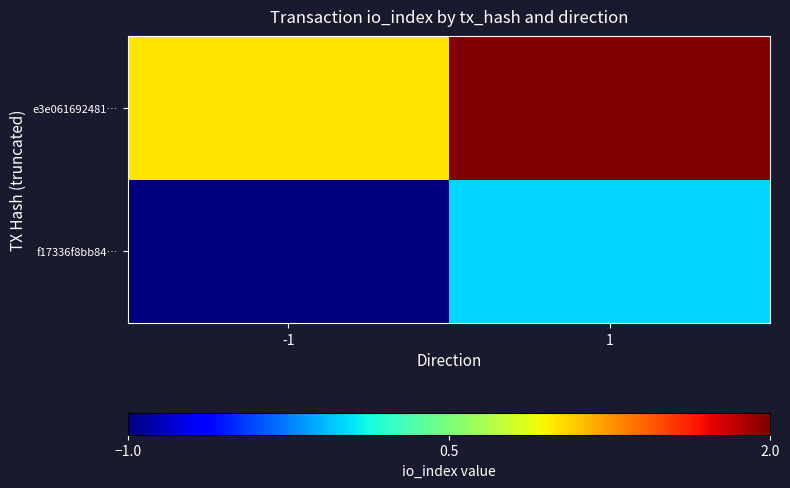

How many series are shown in this chart?

2